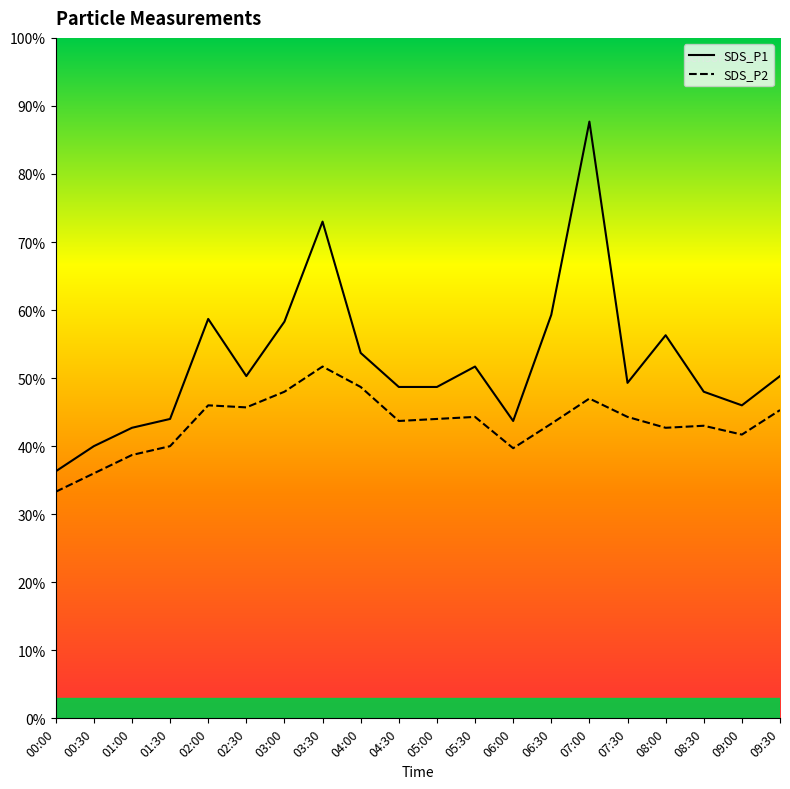

What position from the right is 02:00?

16